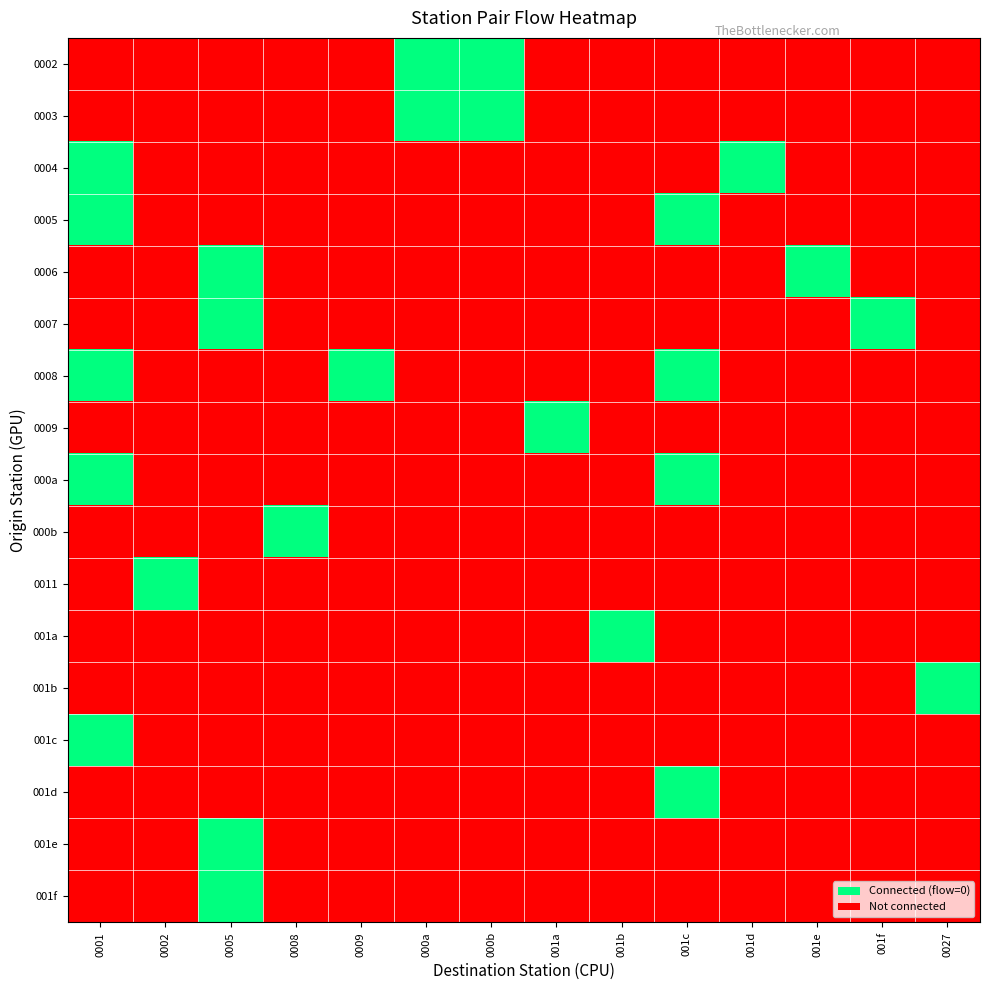

At how many categories does at least one series exceed 0?

14